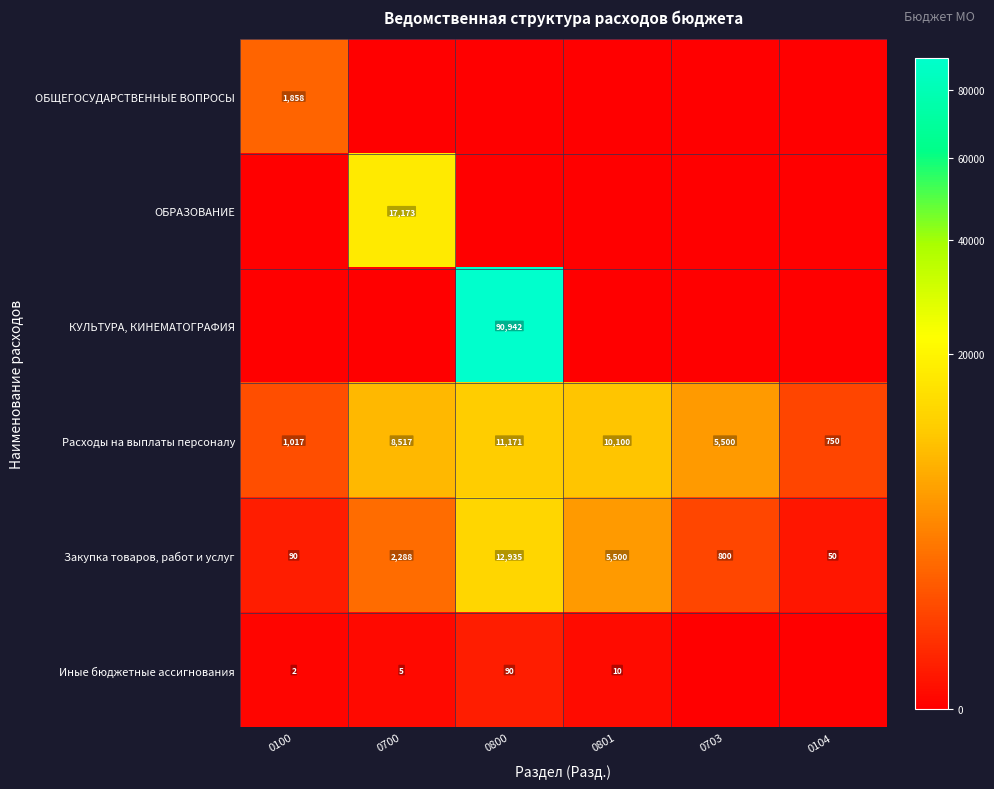

What is the maximum value for Закупка товаров, работ и услуг?

12935